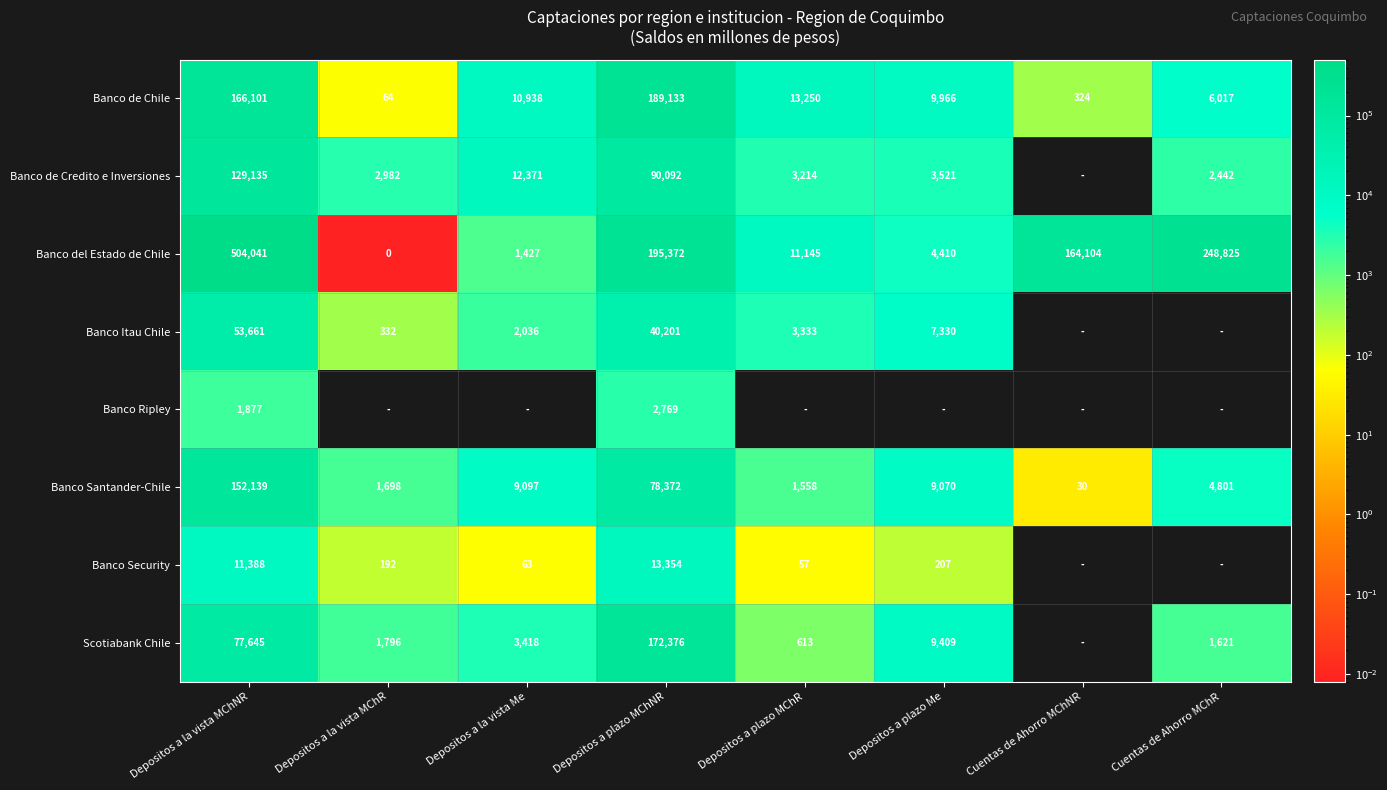

What is the difference between the Scotiabank Chile values at Depositos a plazo Me and Cuentas de Ahorro MChR?

7788